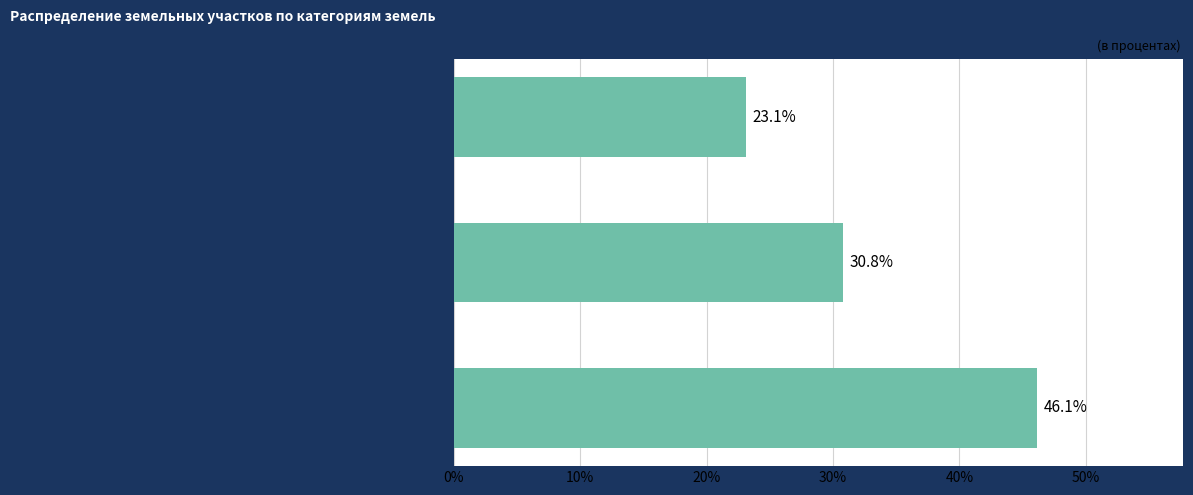

The value at Земли населенных пунктов is 30.8. True or false?

True